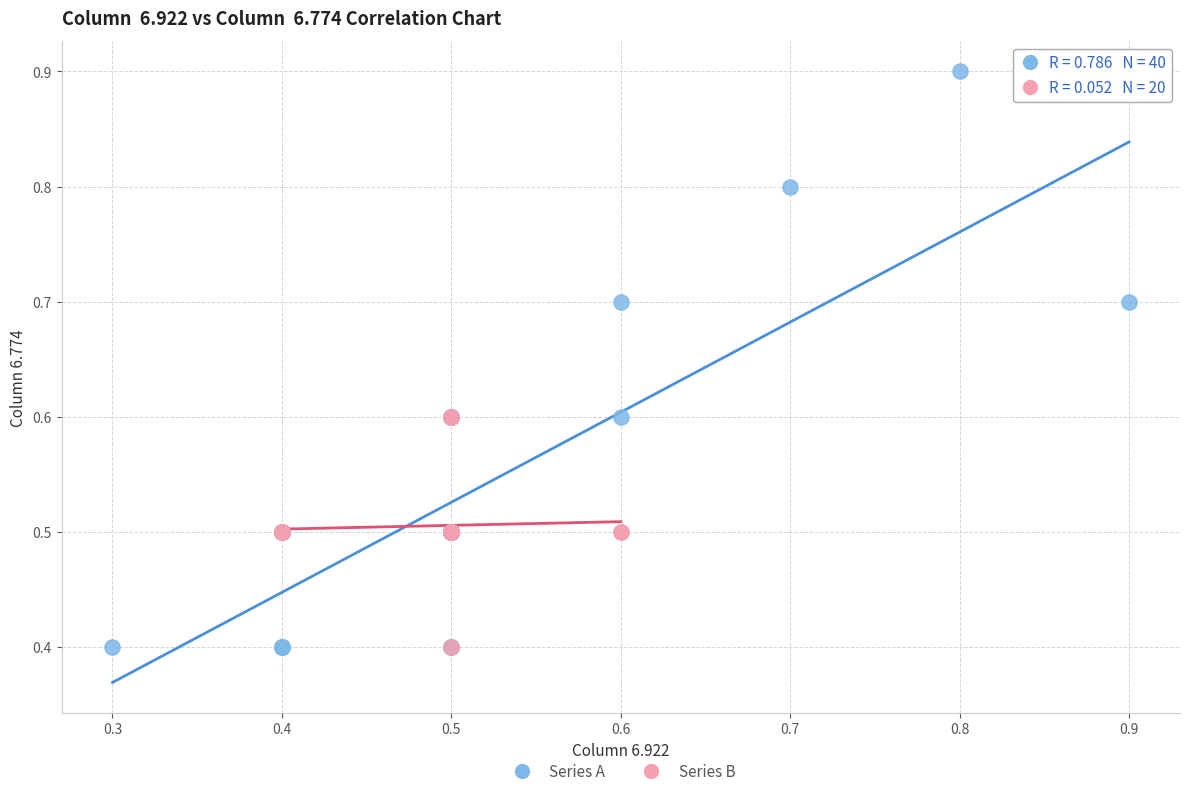

Which series reaches the maximum Y coordinate?

Series A